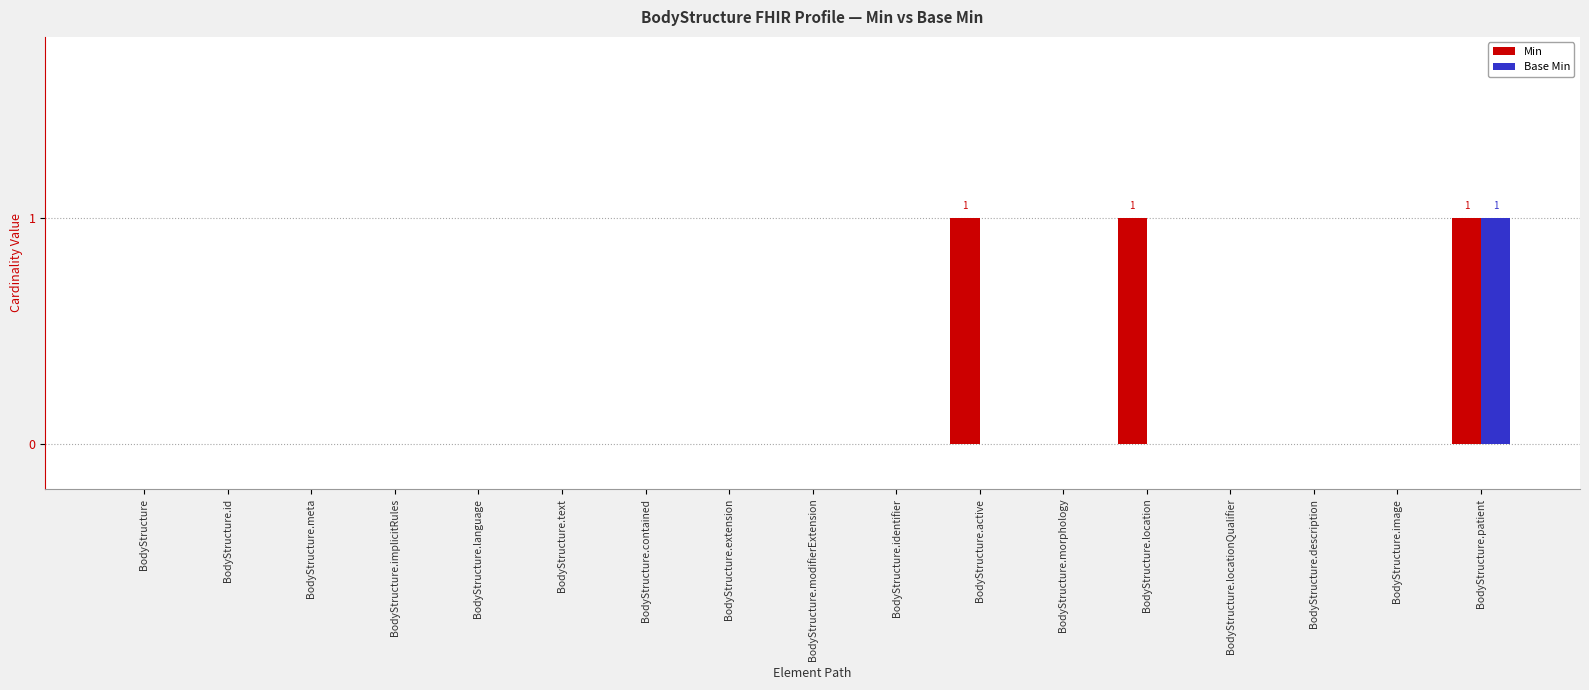

How many distinct data groups are displayed?

2